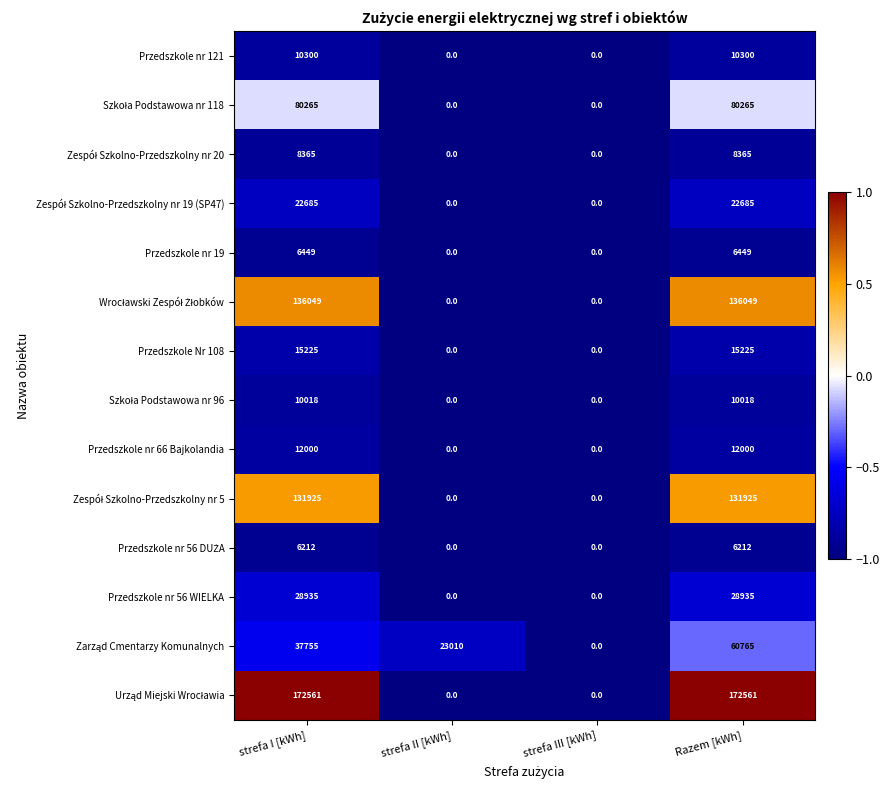

What is the greatest value displayed?

172561